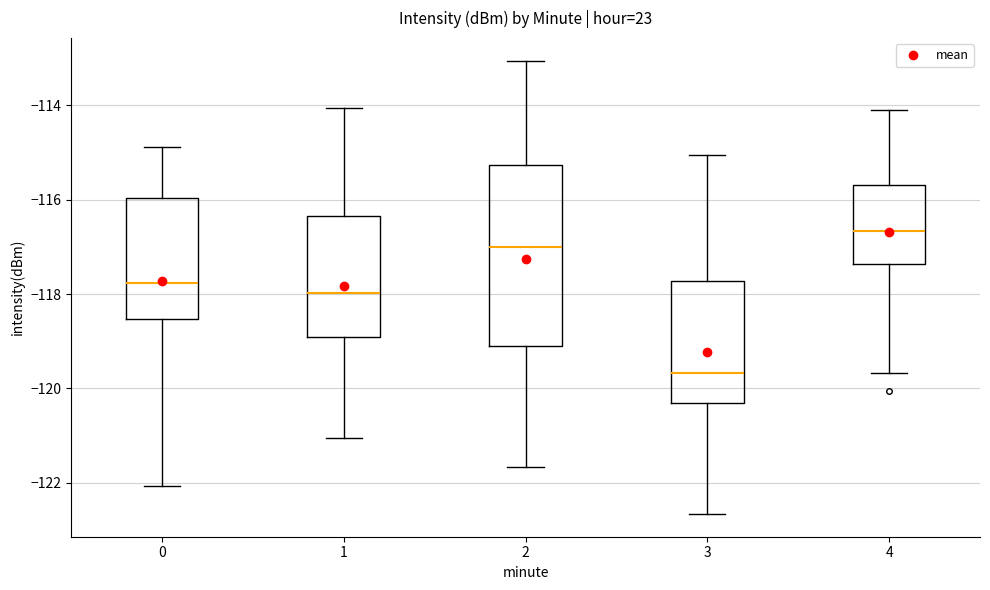

Reading left to right, read every box against the y-axis: the position of its median line, the range the box covers, and the ends of its whiskers. The values are not printed on the chart, so give them approximately, as read against the axis.

0: median -117.8, box -118.6 to -116.0, whiskers -122.0 to -114.8
1: median -118.0, box -119.0 to -116.4, whiskers -121.0 to -114.0
2: median -117.0, box -119.0 to -115.2, whiskers -121.6 to -113.0
3: median -119.6, box -120.4 to -117.8, whiskers -122.6 to -115.0
4: median -116.6, box -117.4 to -115.6, whiskers -119.6 to -114.2